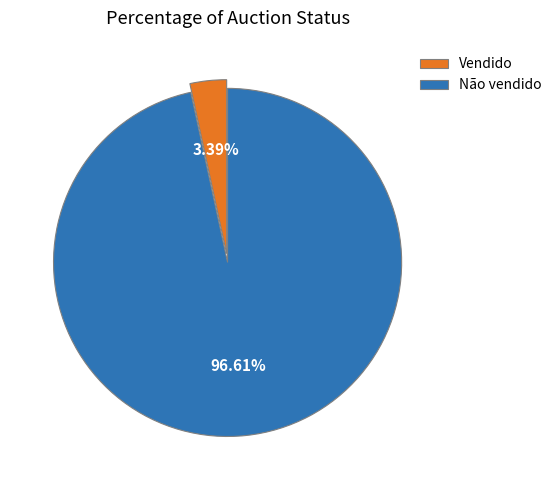

Rank the categories by value from lowest to highest.

Vendido, Não vendido